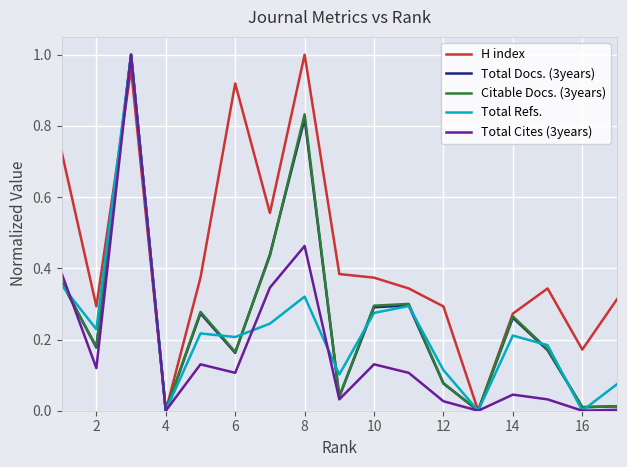

What are all the series names shown in the legend?

H index, Total Docs. (3years), Citable Docs. (3years), Total Refs., Total Cites (3years)